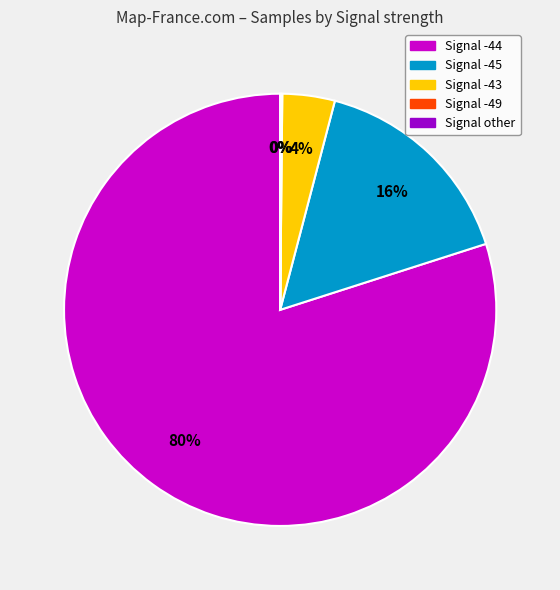

Does any single category account for the majority?

Yes